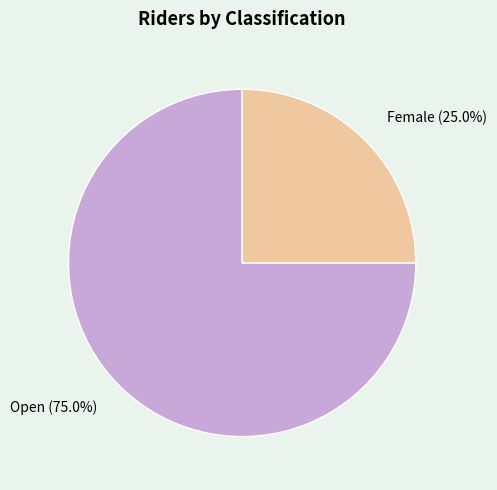

To the nearest percent, what is the difference between the Open and Female slice percentages?

50%